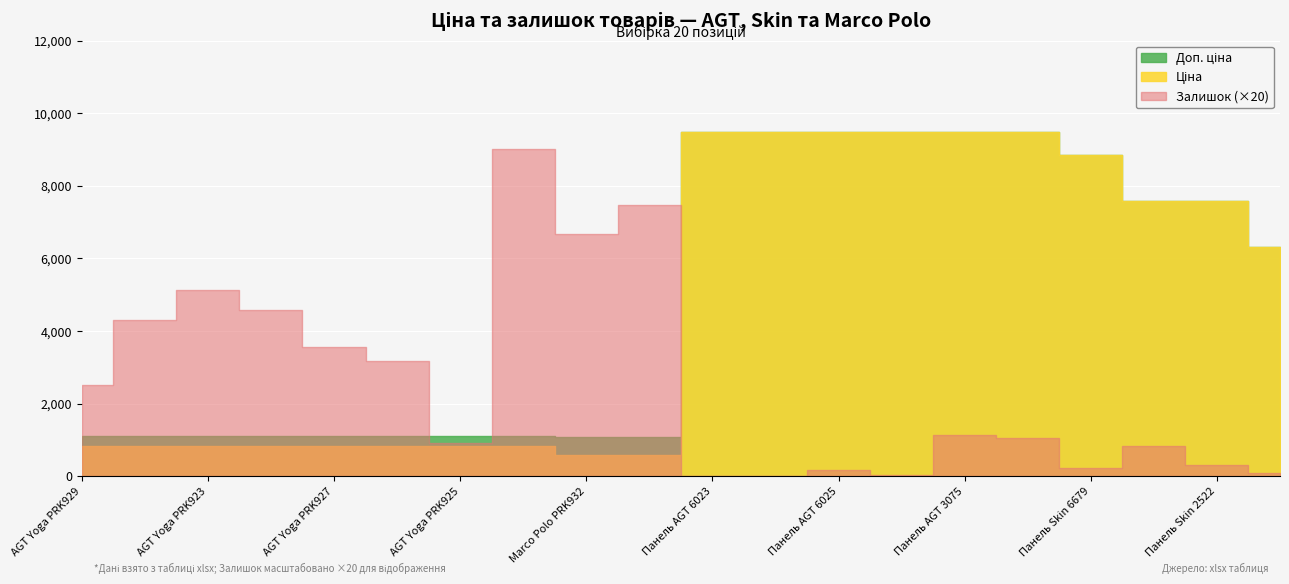

True or false: Залишок and Доп. ціна intersect in this chart.

False